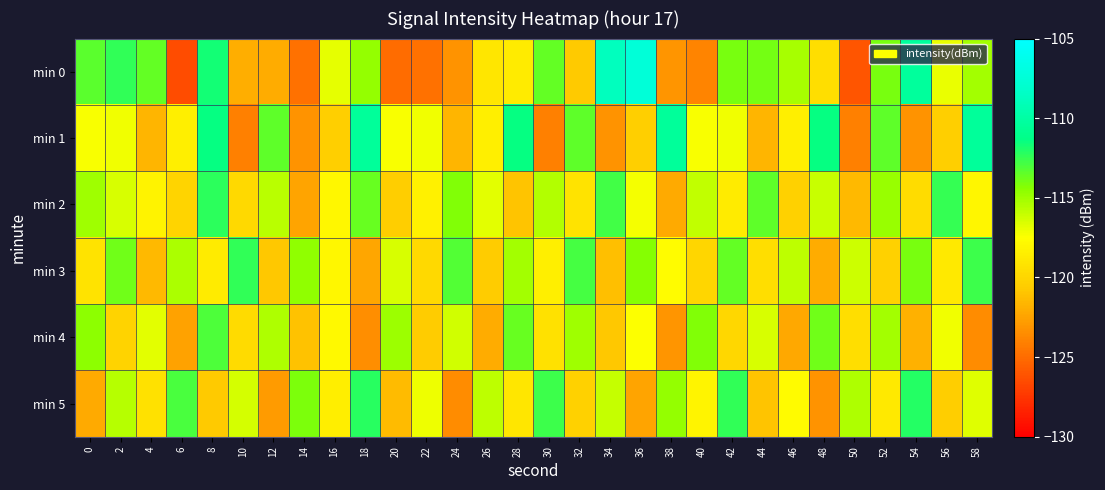

How many distinct data groups are displayed?

6